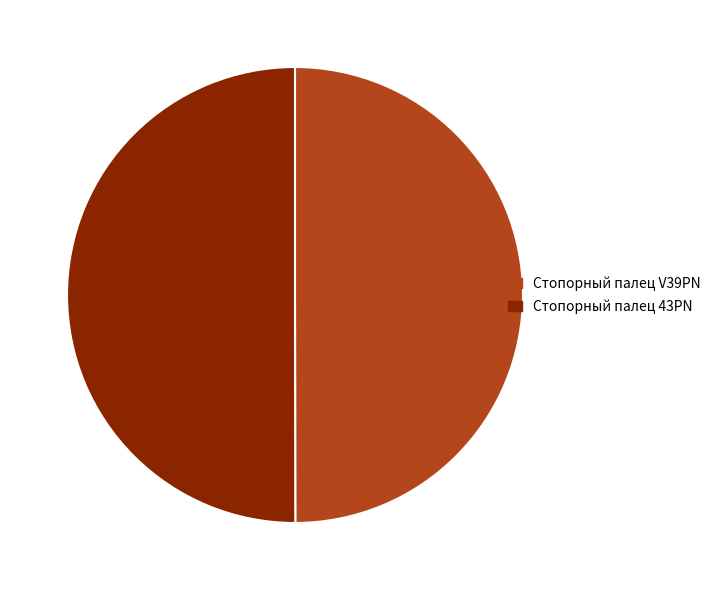

Approximately how many times larger is the value at Стопорный палец V39PN compared to Стопорный палец 43PN?

1.0